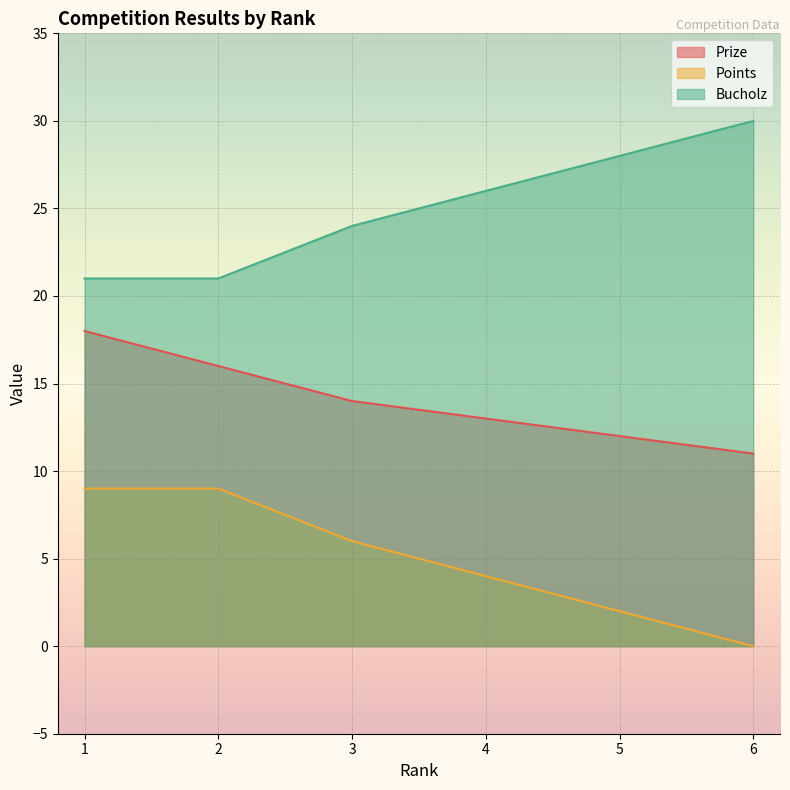

How many values in the Bucholz series are below 26?

3